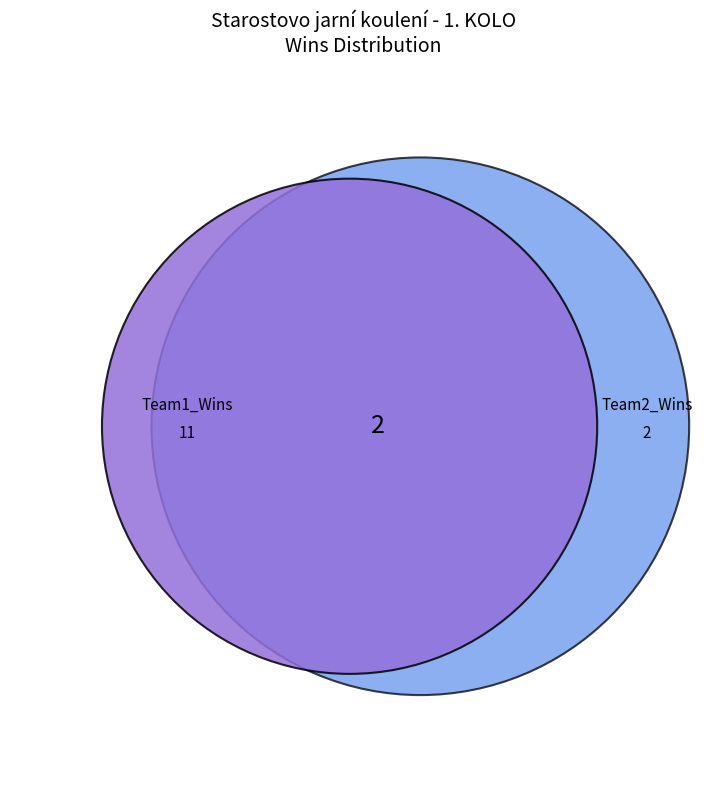

What is the difference between the highest and lowest values at 10?

1